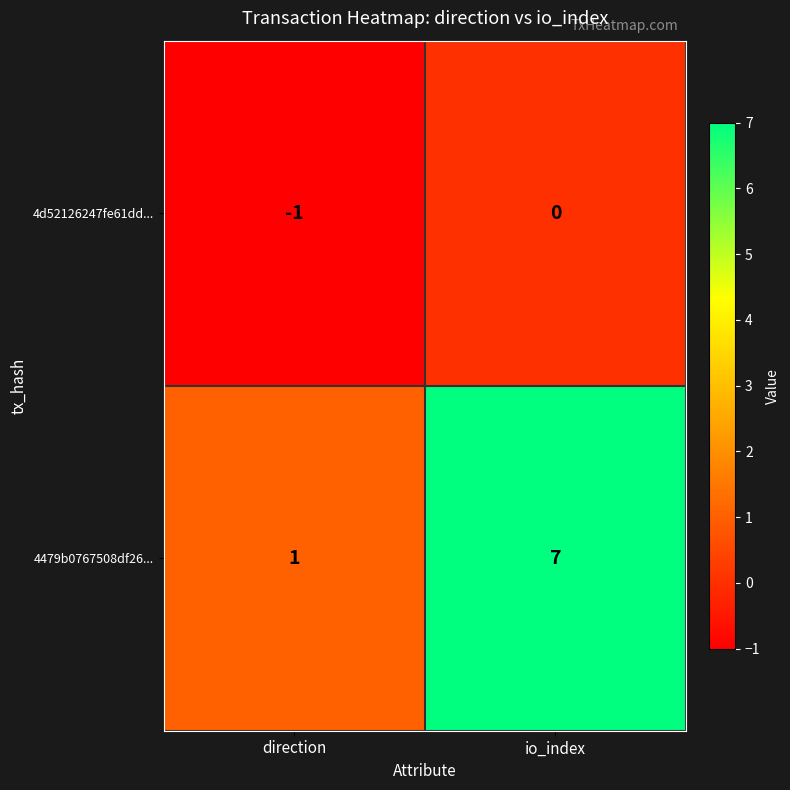

Which category has the lowest value in the 4479b0767508df26... series?

direction